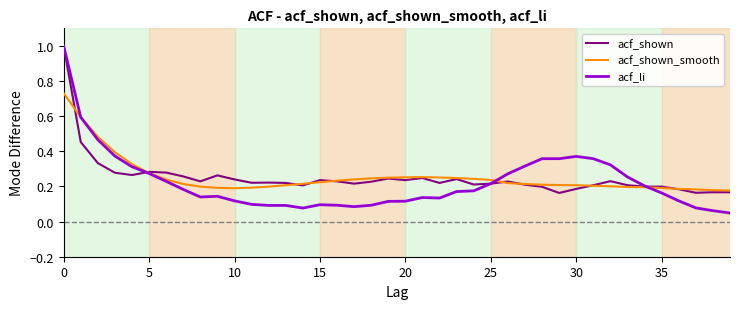

What is the greatest value displayed?

1.0